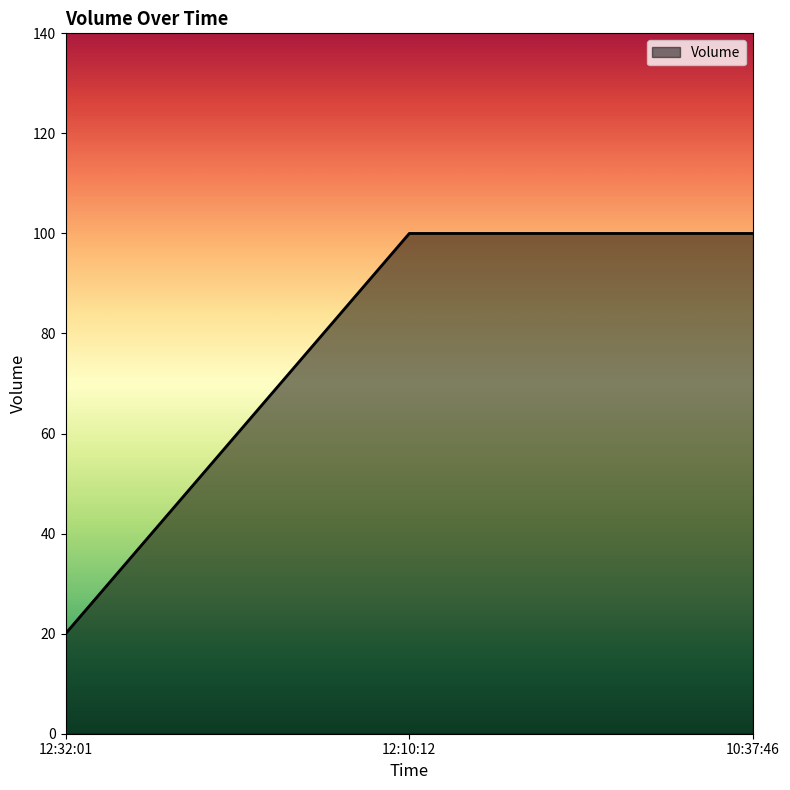

Reading right to left, extract all data points from this chart.

10:37:46=100	12:10:12=100	12:32:01=20